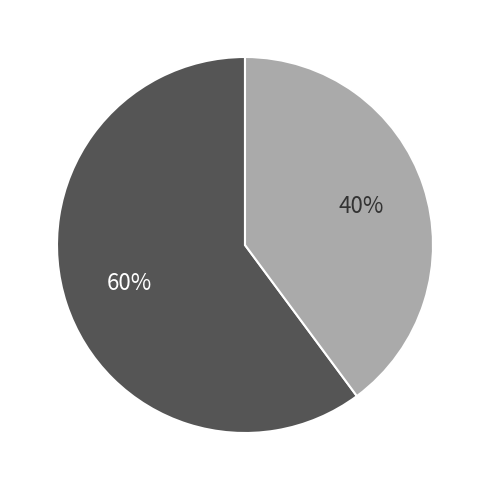

Does any single category account for the majority?

Yes